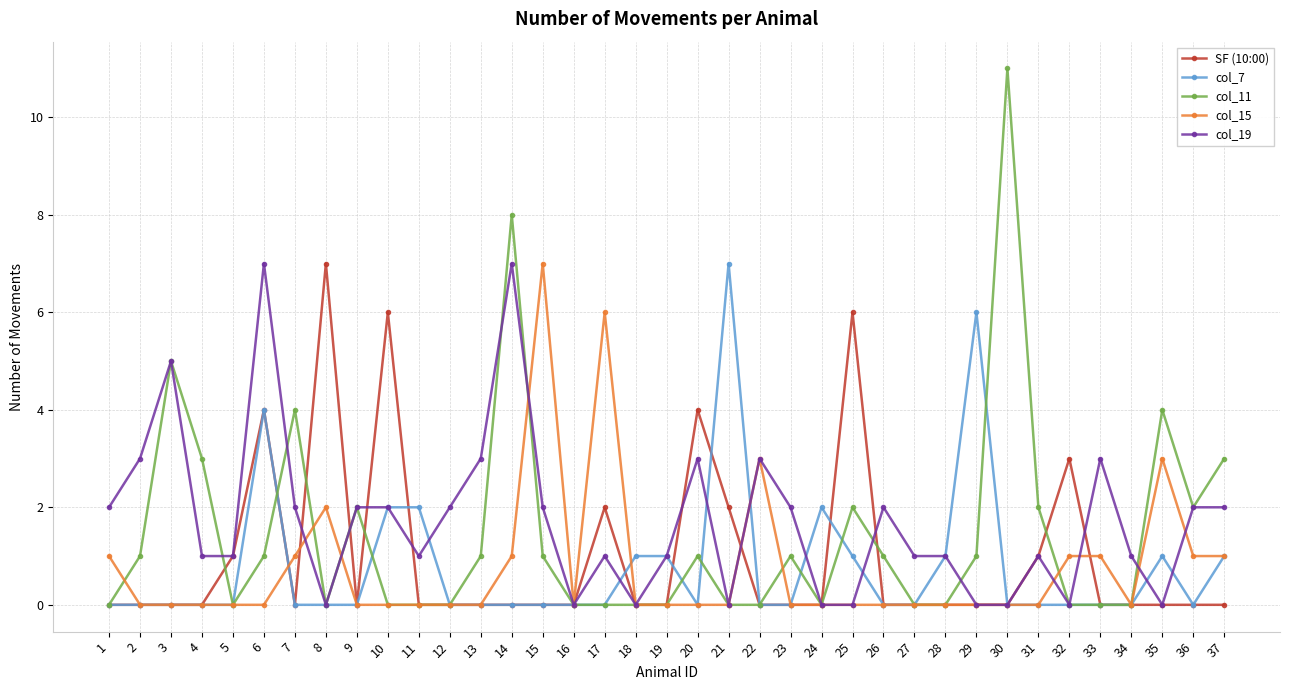

The value of col_19 at 23 is 3. True or false?

False